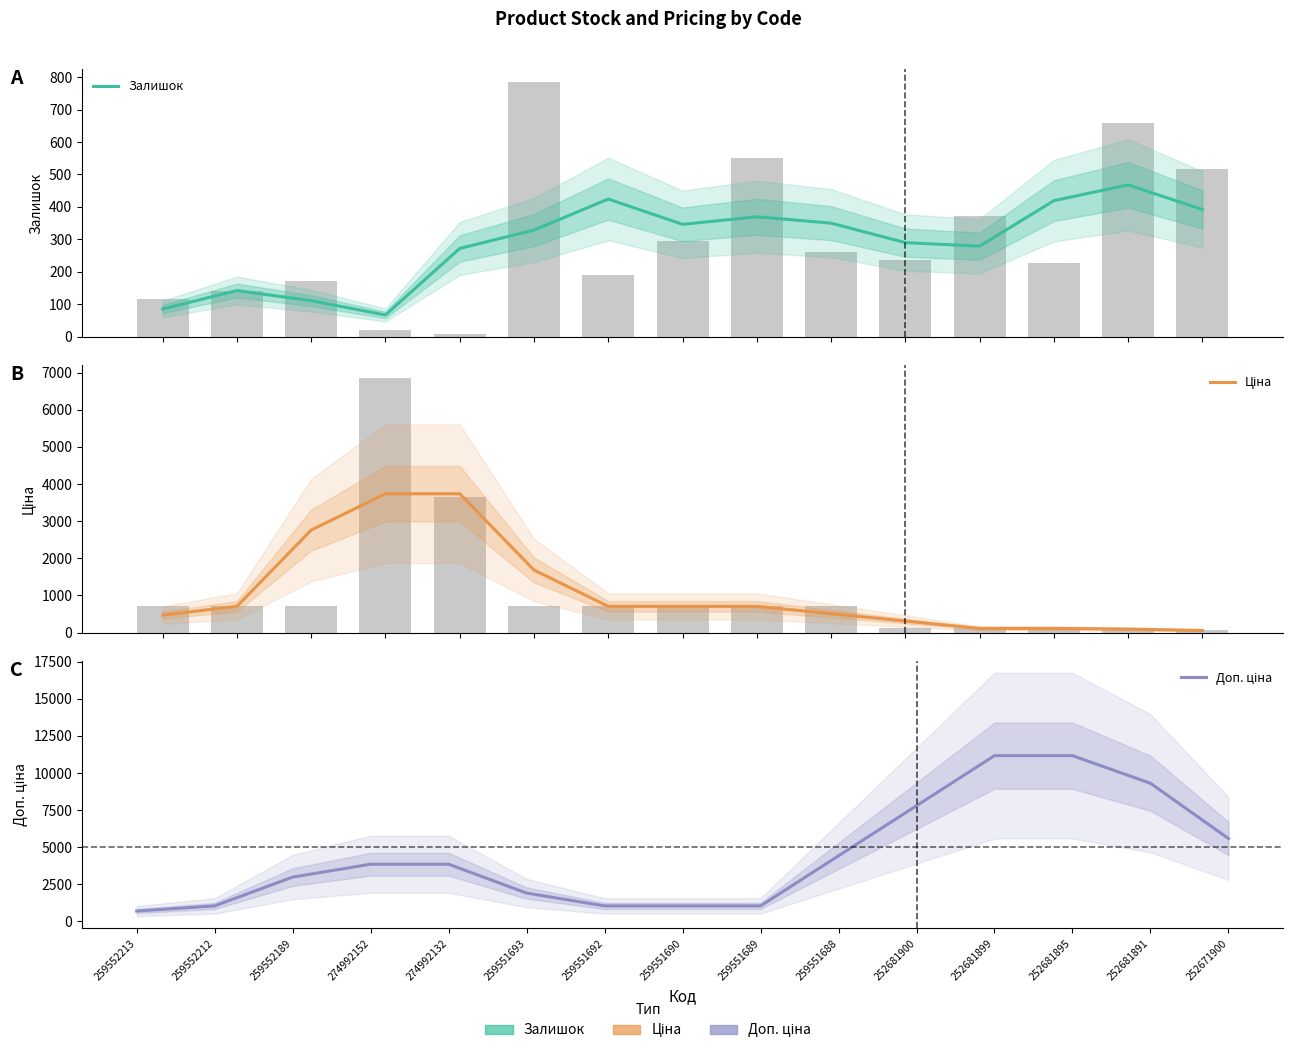

Reading left to right, extract all data points from this chart.

Залишок: 85.3	142.3	111.0	67.0	272.0	328.7	424.3	346.3	369.7	350.0	290.0	279.0	419.3	468.0	392.0
Ціна: 470.3	705.5	2760.1	3738.6	3738.6	1683.9	705.5	705.5	705.5	507.6	309.6	111.7	111.7	93.1	55.8
Доп. ціна: 694.7	1042.0	2984.5	3850.8	3850.8	1908.3	1042.0	1042.0	1042.0	4417.7	7793.3	11169.0	11169.0	9307.7	5584.7